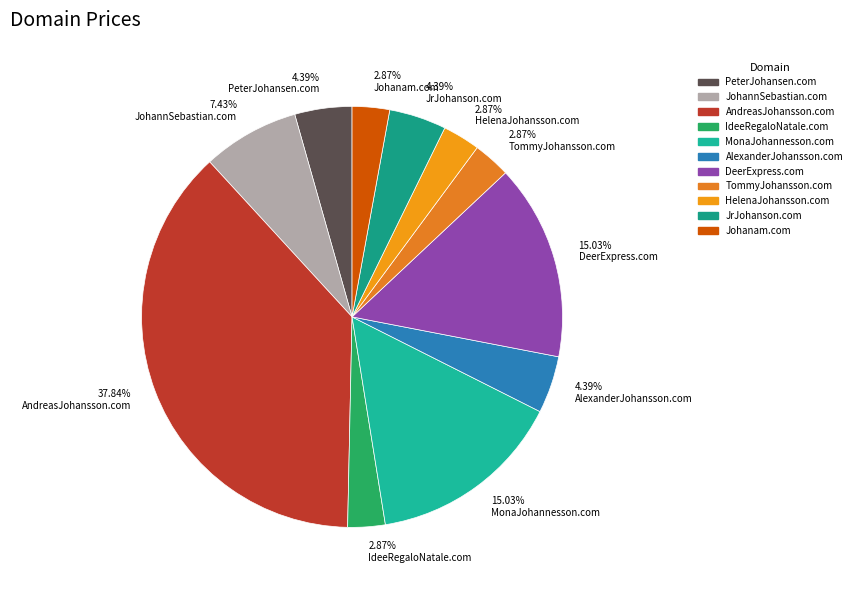

True or false: Johanam.com accounts for 3% of the total.

True